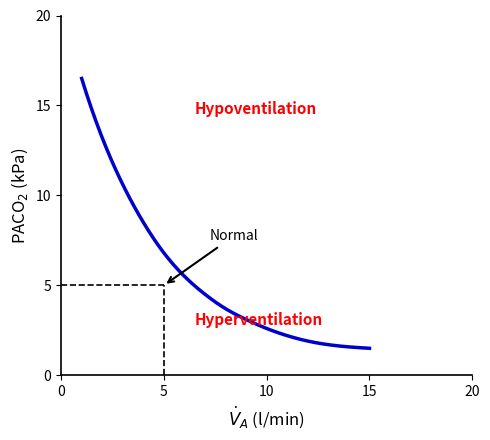

What is the maximum value shown in the chart?

16.5